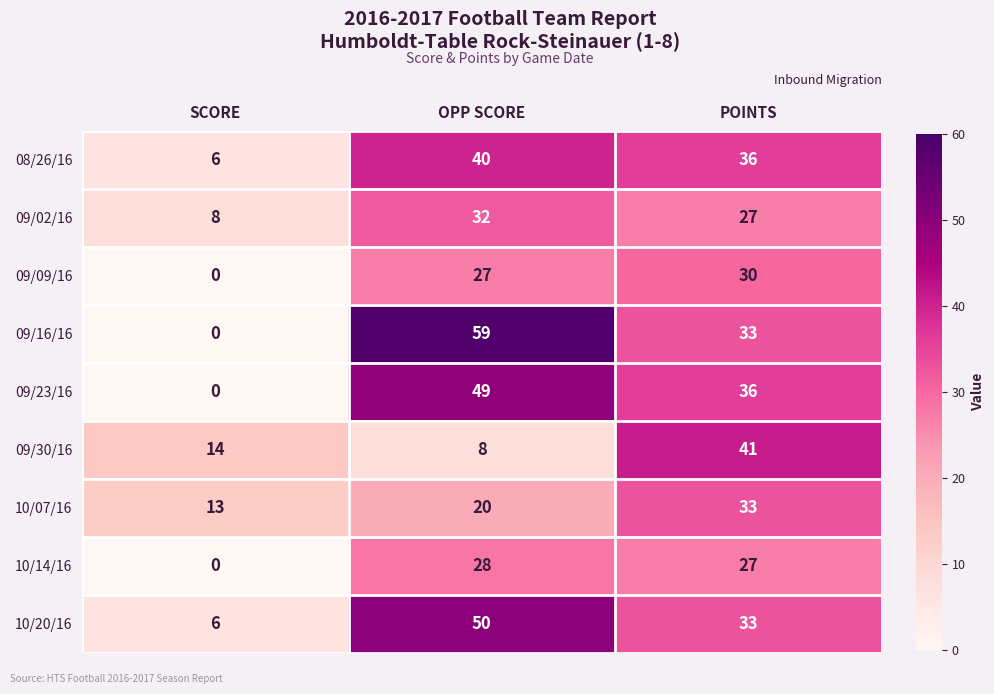

True or false: 10/20/16 has a value of 12 at POINTS.

False